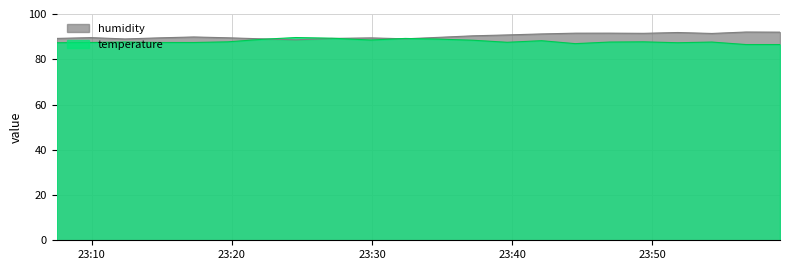

List the labels in order of temperature value, smallest first.

2023-03-13T23:56:42, 2023-03-13T23:59:08, 2023-03-13T23:44:31, 2023-03-13T23:07:29, 2023-03-13T23:51:50, 2023-03-13T23:09:56, 2023-03-13T23:14:50, 2023-03-13T23:17:16, 2023-03-13T23:39:39, 2023-03-13T23:12:22, 2023-03-13T23:46:57, 2023-03-13T23:54:16, 2023-03-13T23:19:42, 2023-03-13T23:49:23, 2023-03-13T23:42:06, 2023-03-13T23:37:13, 2023-03-13T23:29:55, 2023-03-13T23:22:08, 2023-03-13T23:34:47, 2023-03-13T23:32:22, 2023-03-13T23:27:08, 2023-03-13T23:24:34